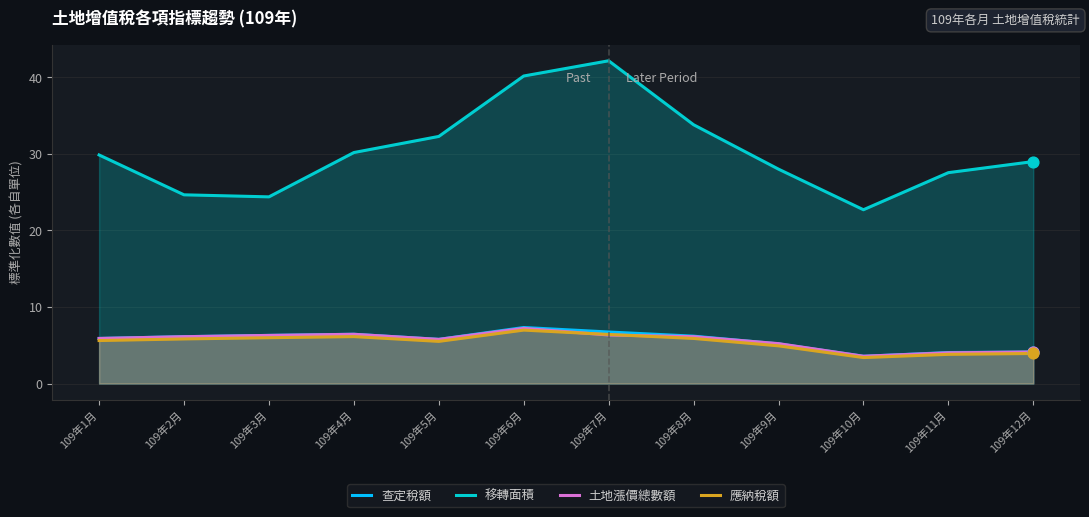

What are all the series names shown in the legend?

查定稅額, 移轉面積, 土地漲價總數額, 應納稅額